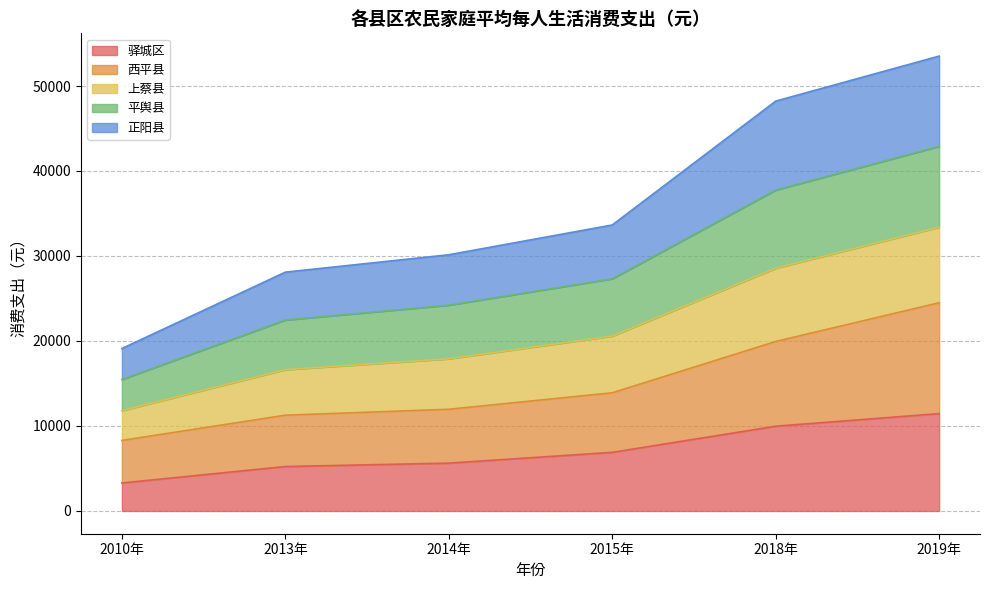

At which label does 驿城区 reach its minimum?

2010年